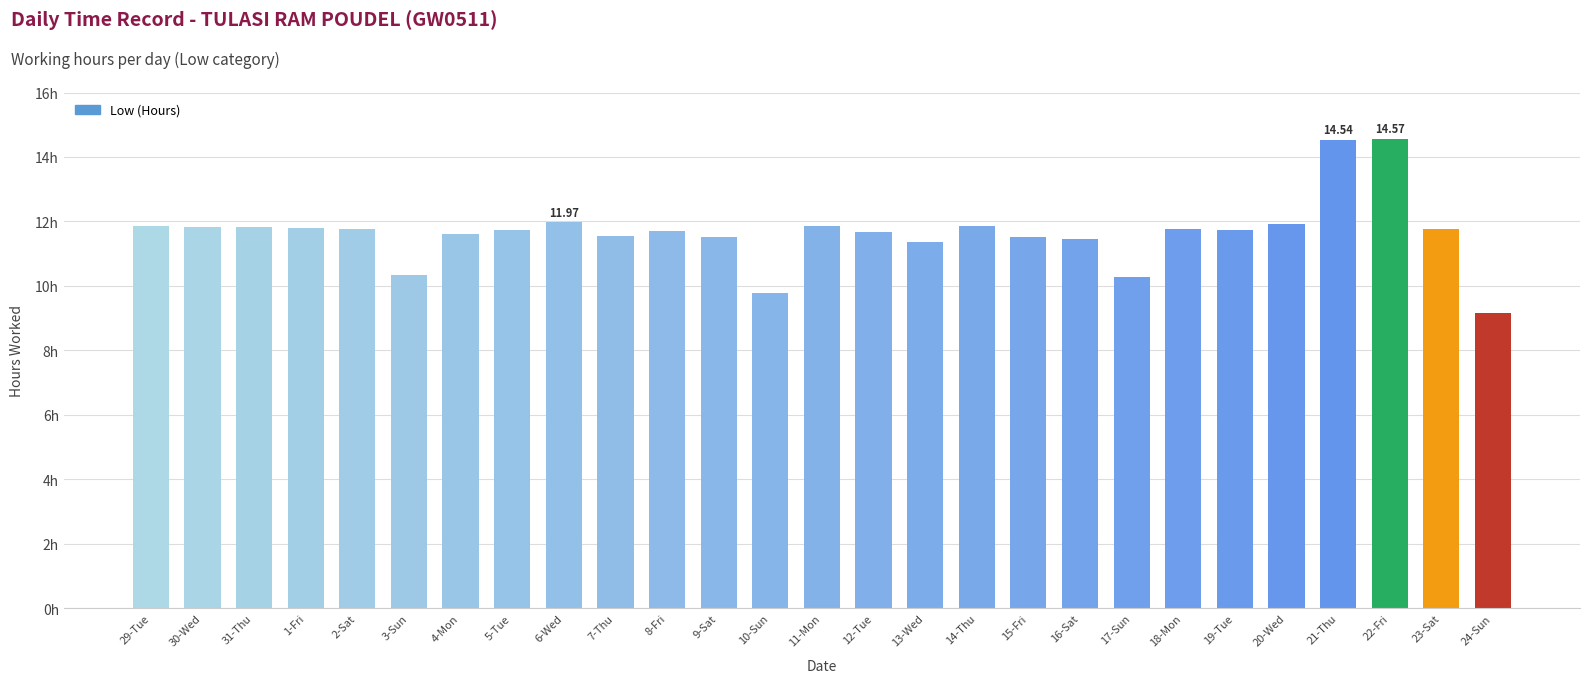

What is the sum of the values at 24-Sun and 18-Mon?

20.9